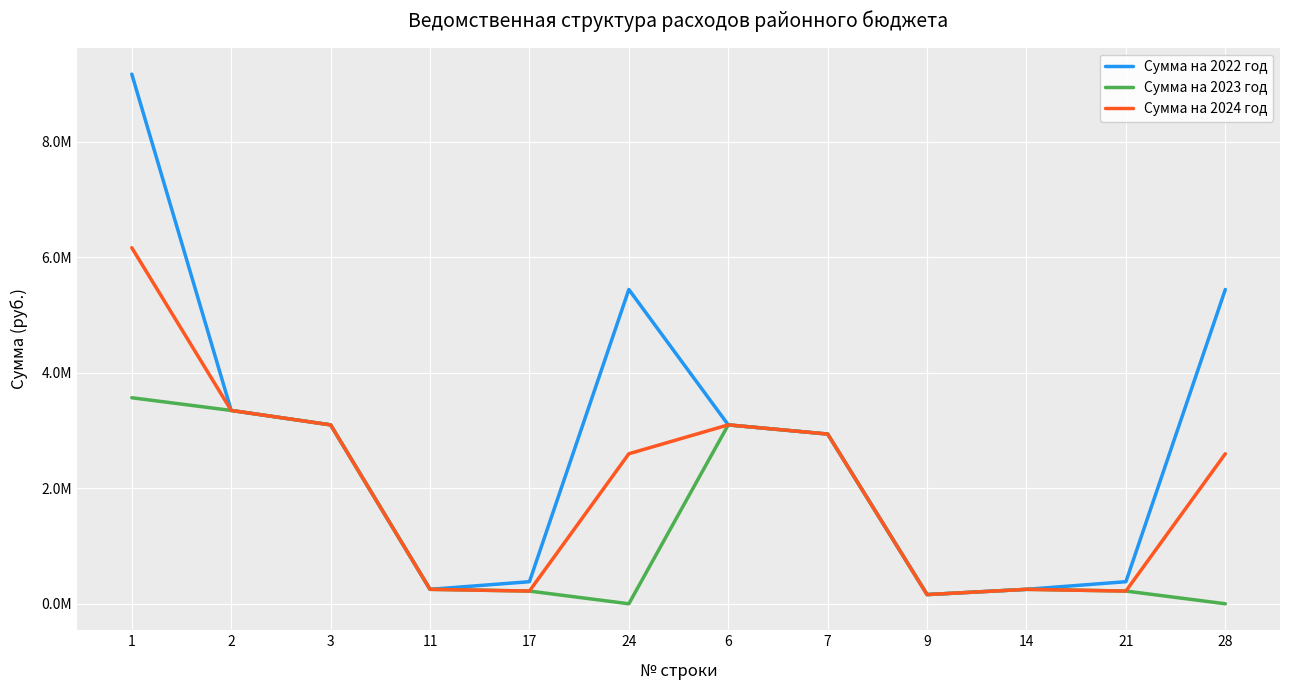

How many interior local peaks does the Сумма на 2022 год series have?

1